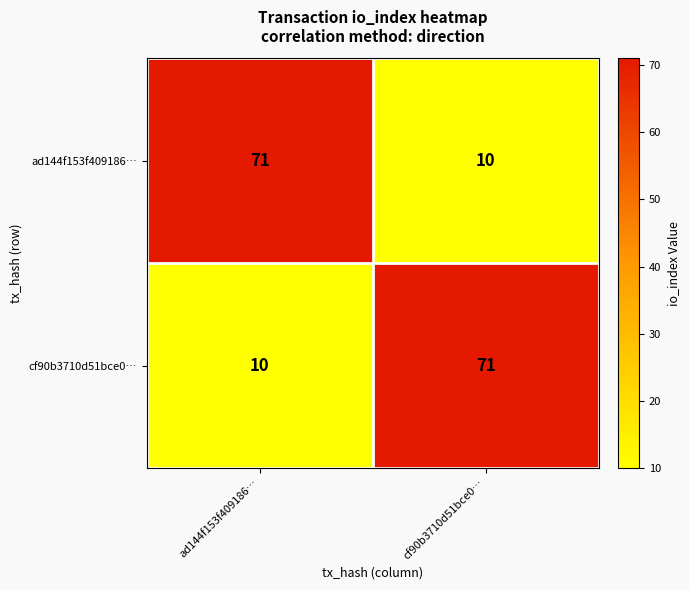

The cf90b3710d51bce0… series shows 34 at cf90b3710d51bce0…. True or false?

False